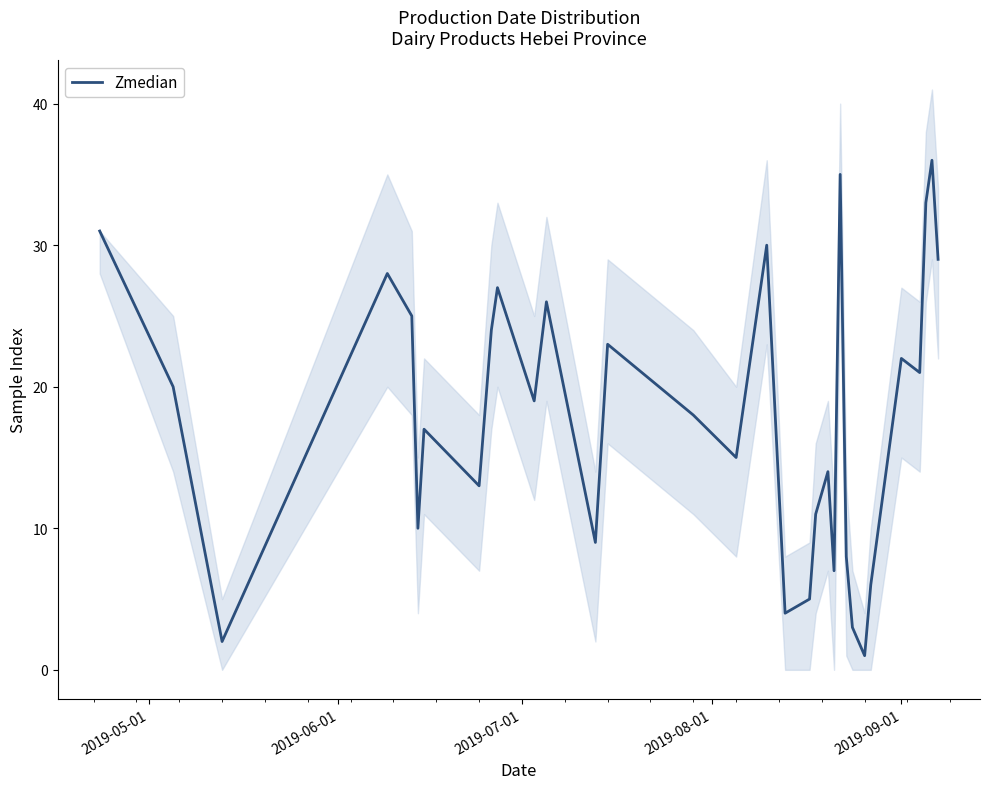

How many lines are shown in the chart?

1